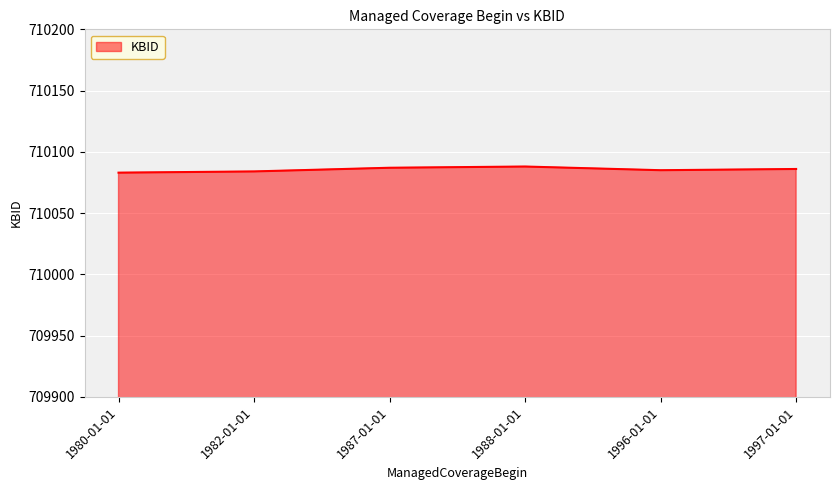

Approximately how many times larger is the value at 1997-01-01 compared to 1987-01-01?

1.0